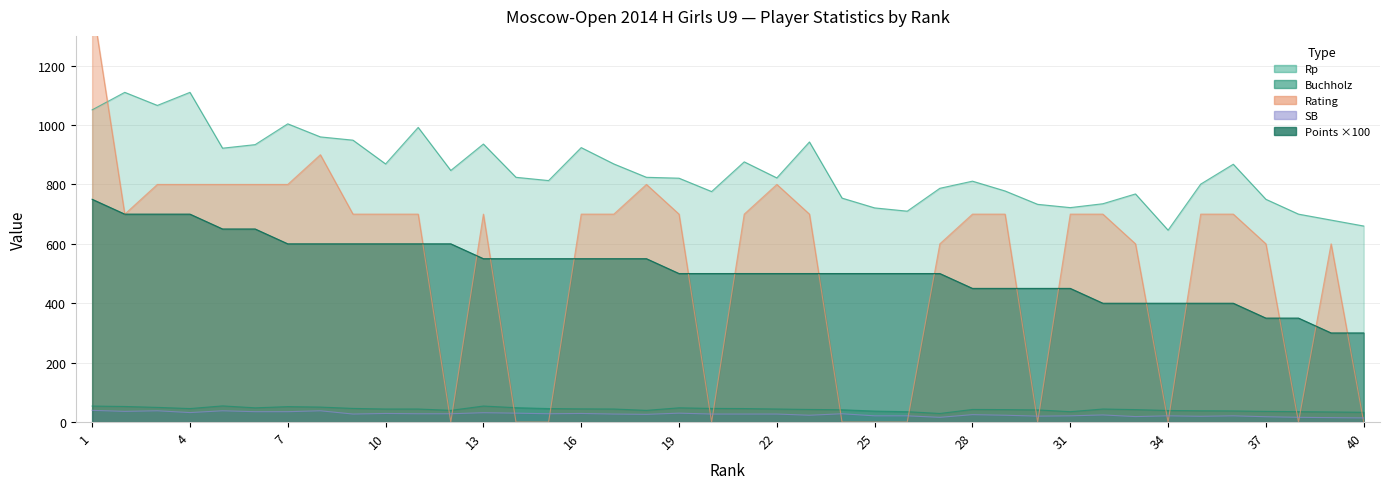

In Rp, how many points are higher than both neighbors (excluding endpoints)?

11